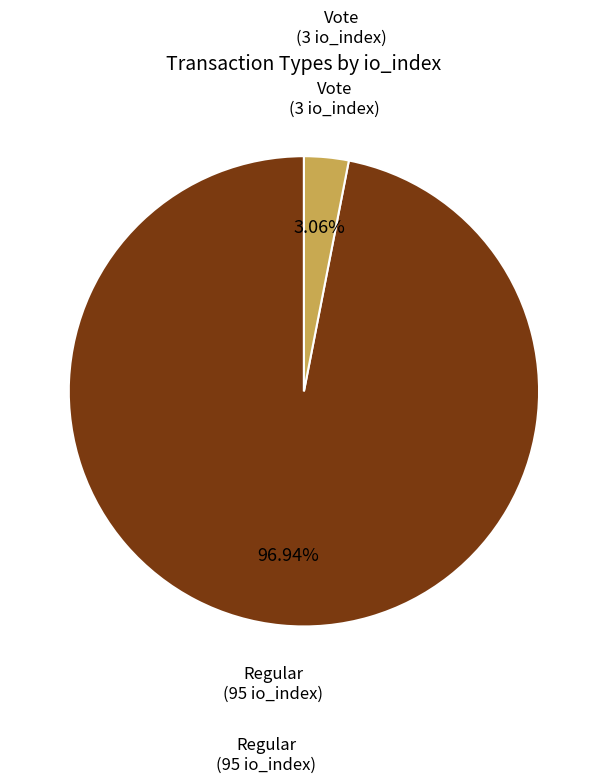

Is there a majority slice in this chart?

Yes